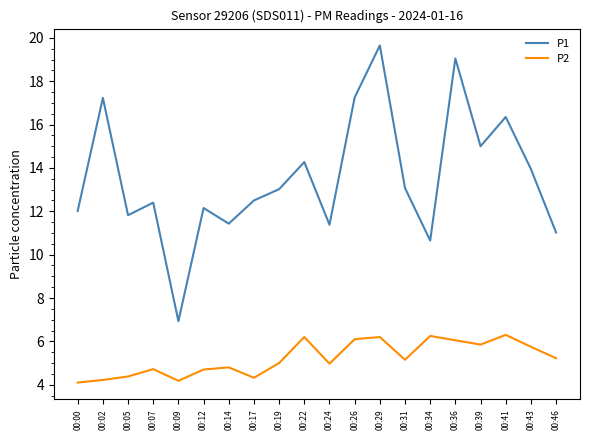

Is it true that P1 equals 12.5 at 00:17?

True